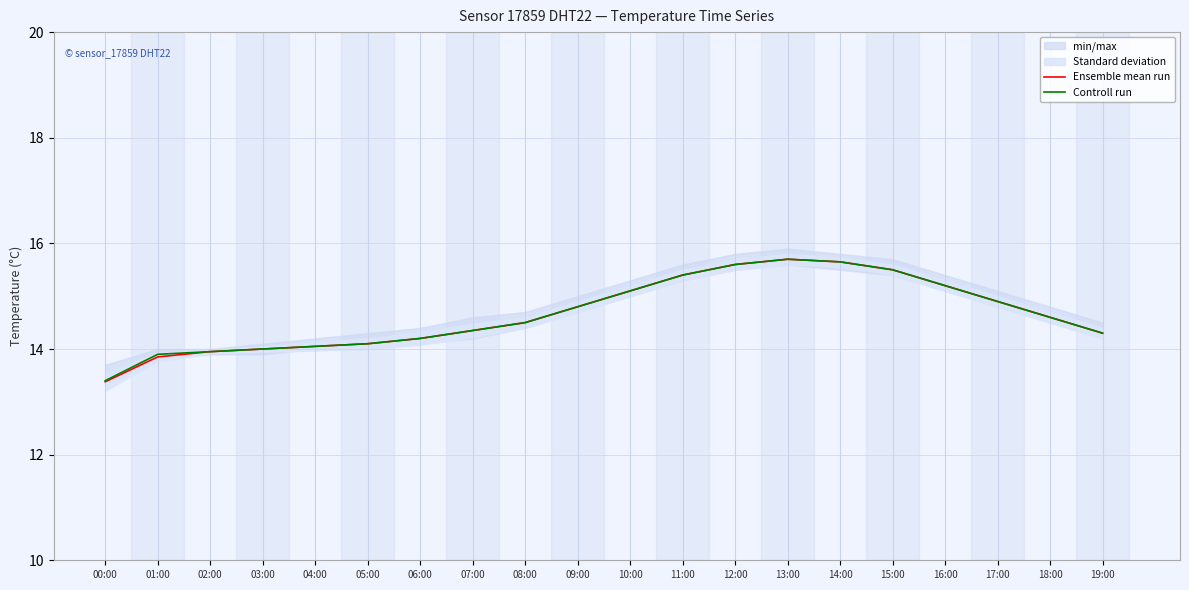

Does the chart display data point markers on the line(s)?

No